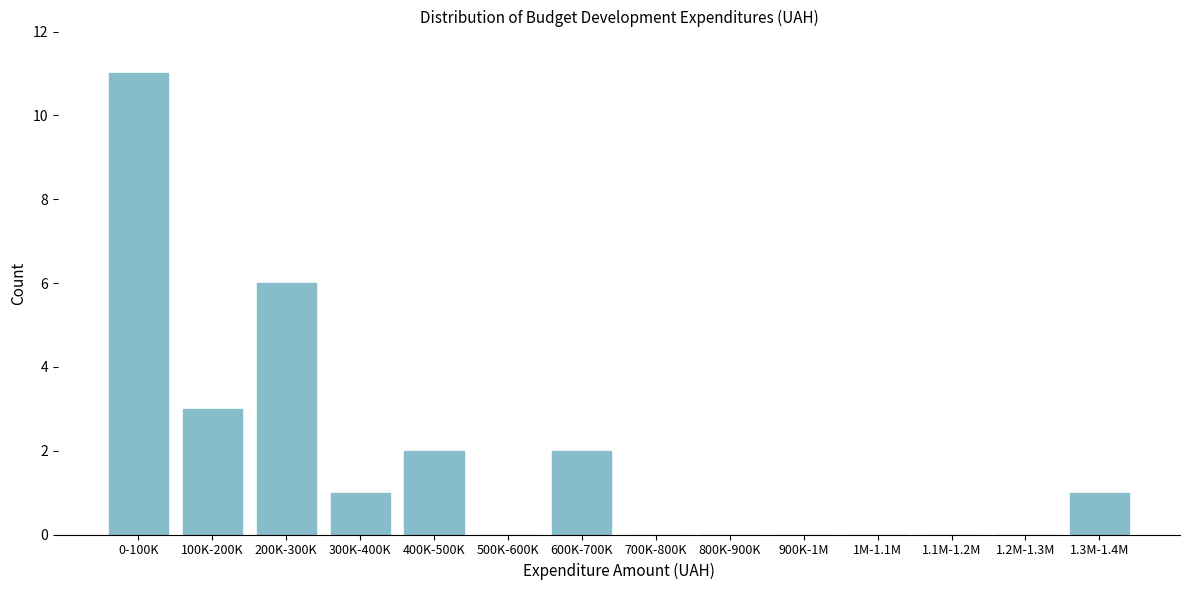

Reading left to right, list all the values displayed in this chart.

0-100K=11	100K-200K=3	200K-300K=6	300K-400K=1	400K-500K=2	500K-600K=0	600K-700K=2	700K-800K=0	800K-900K=0	900K-1M=0	1M-1.1M=0	1.1M-1.2M=0	1.2M-1.3M=0	1.3M-1.4M=1